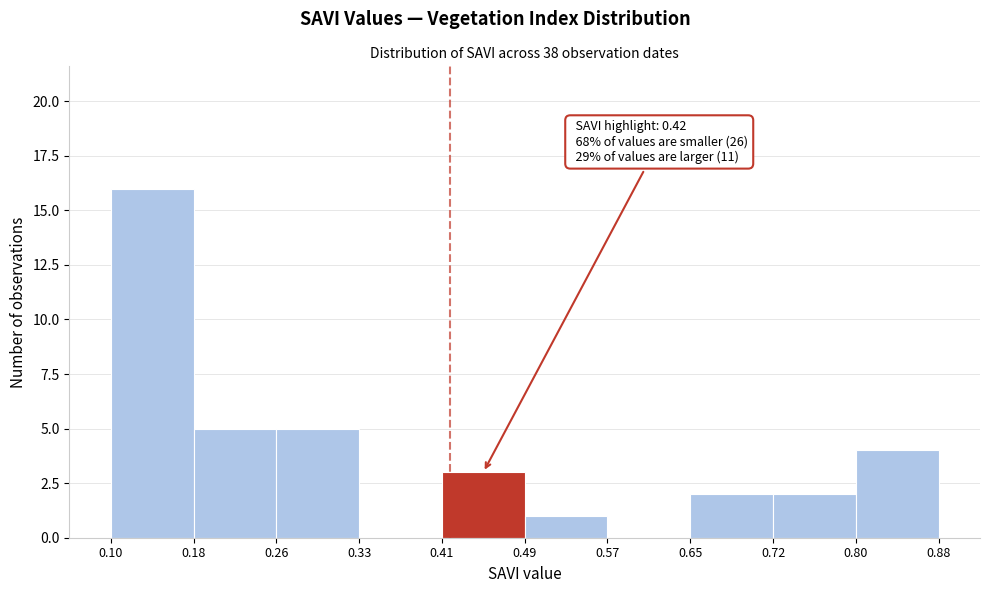

Which range on the x-axis has the tallest bar?

0.10 to 0.18